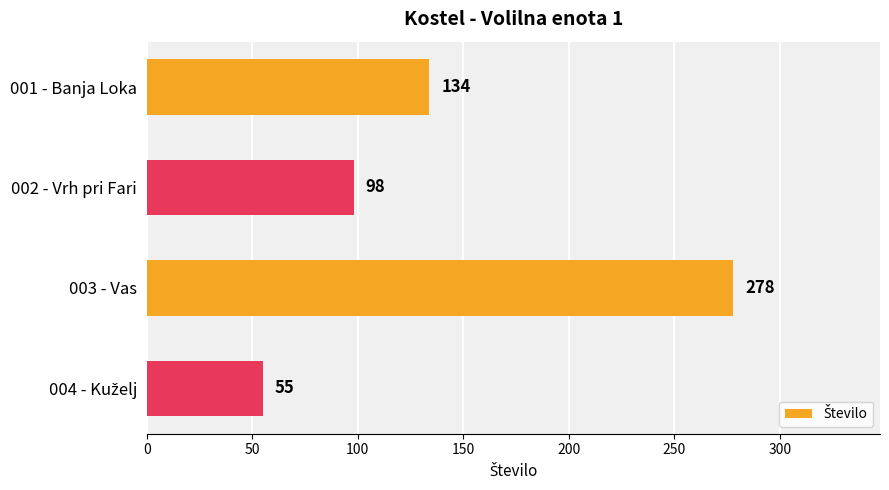

What is the maximum value shown in the chart?

278